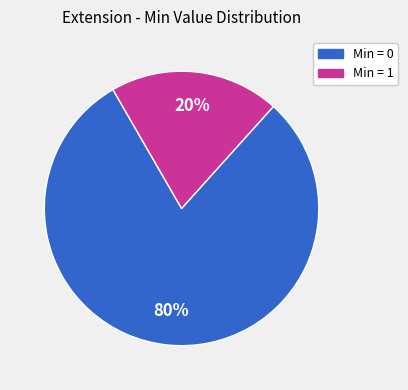

How many slices are in this pie chart?

2